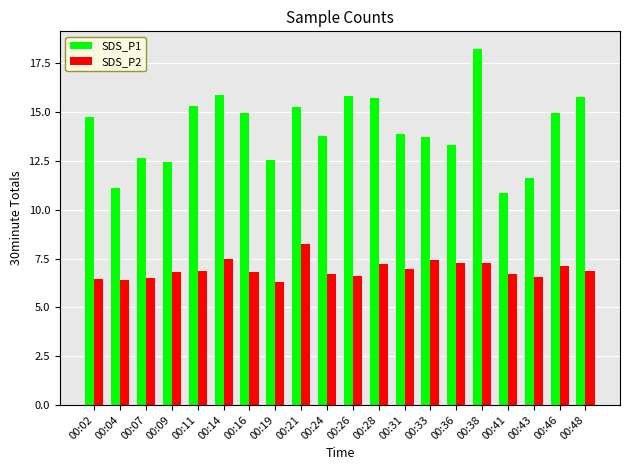

The value of SDS_P2 at 00:16 is 6.8. True or false?

True